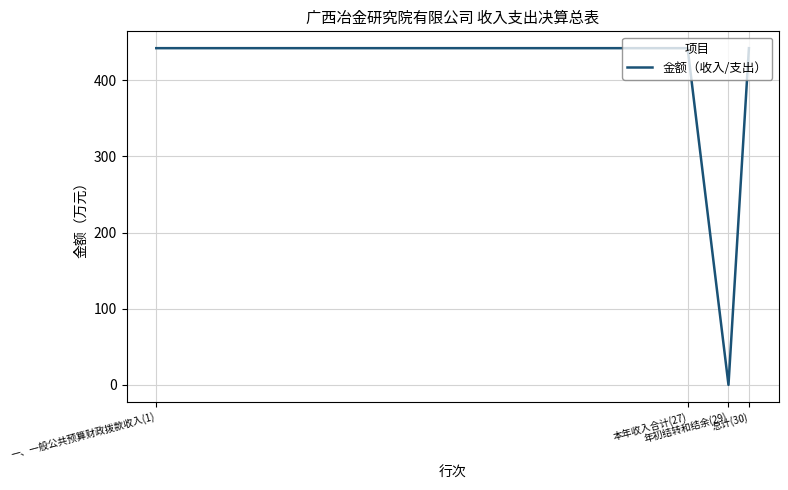

True or false: the data shows 0.0 at 年初结转和结余(29).

True